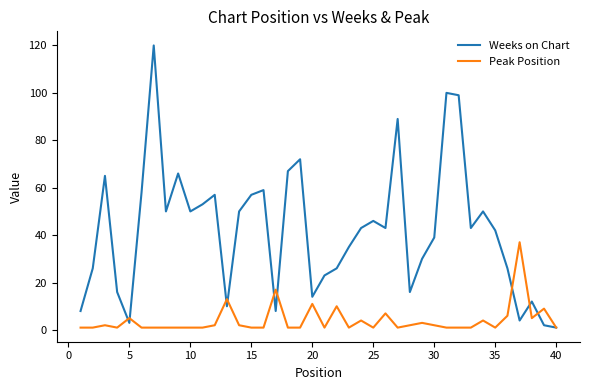

What is the greatest value displayed?

120